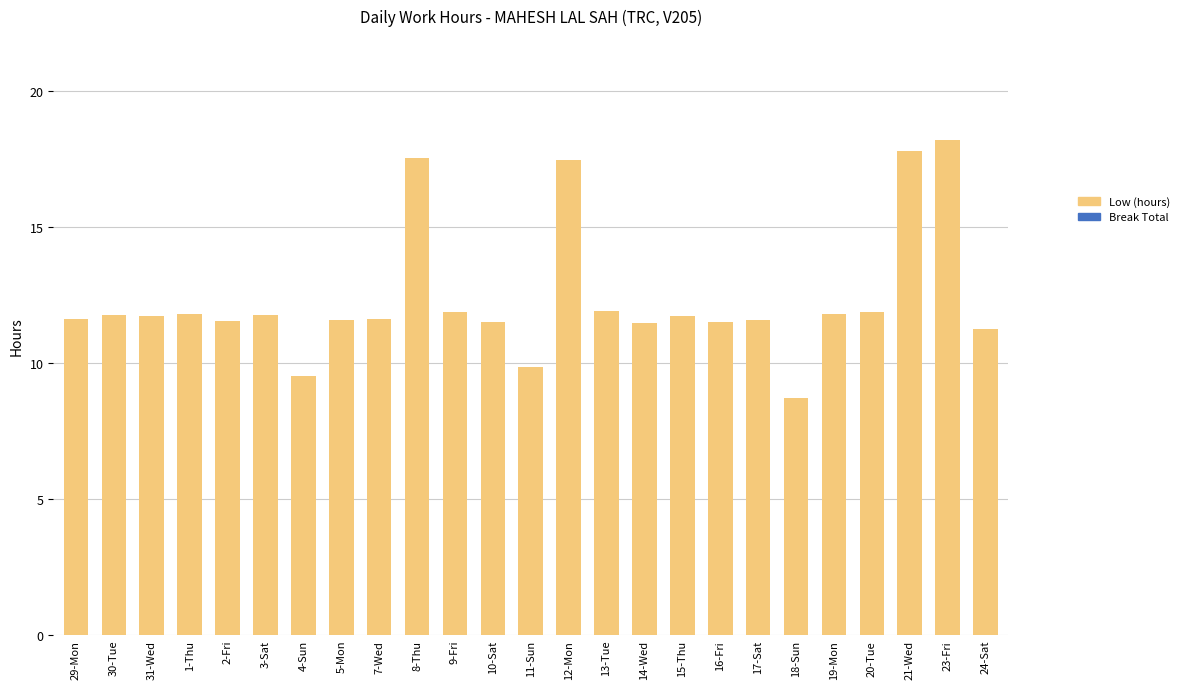

What is the value of the 14th bar from the left?

17.4